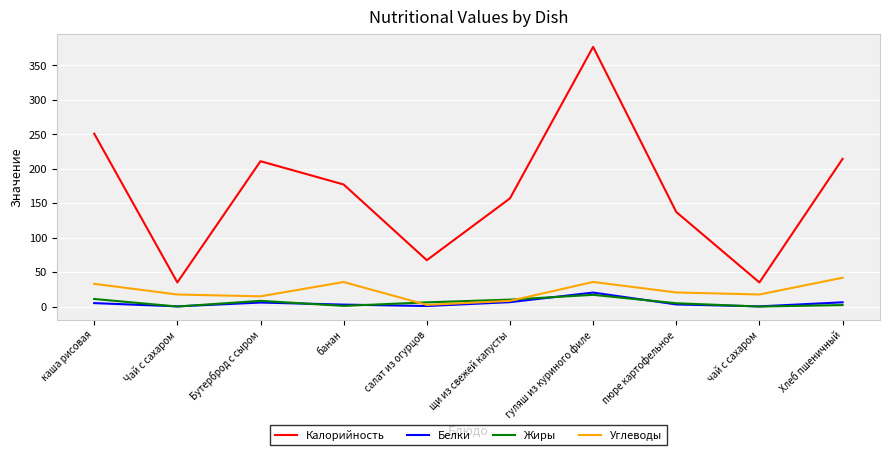

Rank the series at Хлеб пшеничный from highest to lowest value.

Калорийность, Углеводы, Белки, Жиры